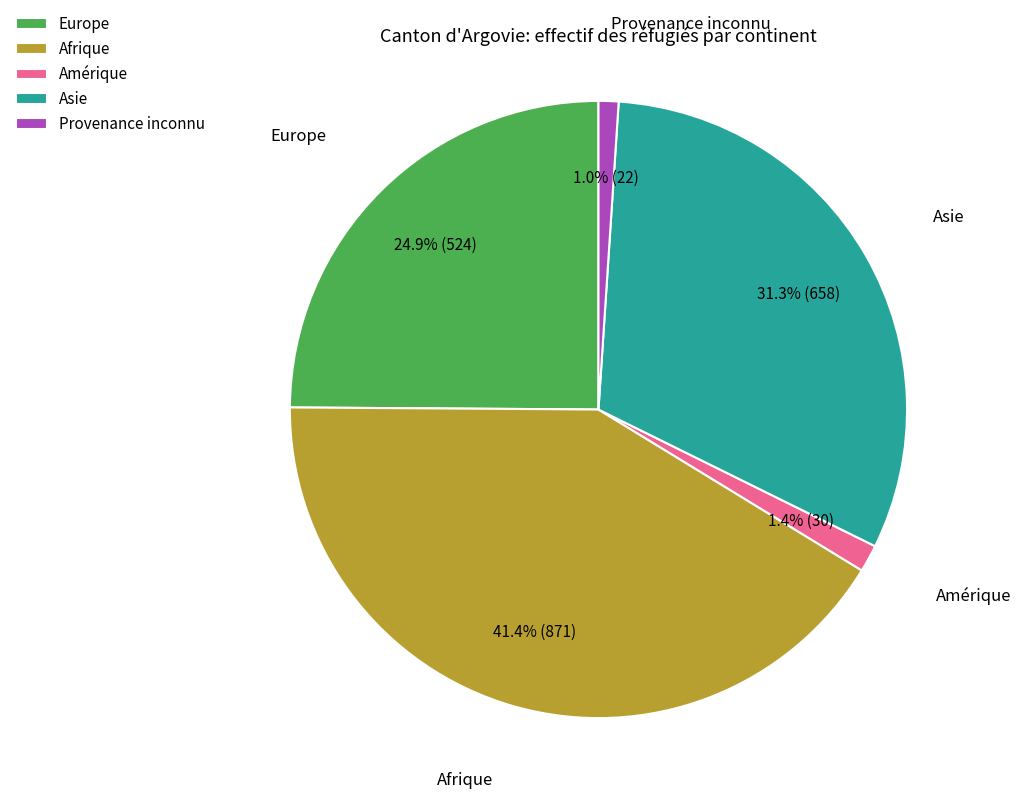

What percentage is the Afrique slice, to the nearest percent?

41%